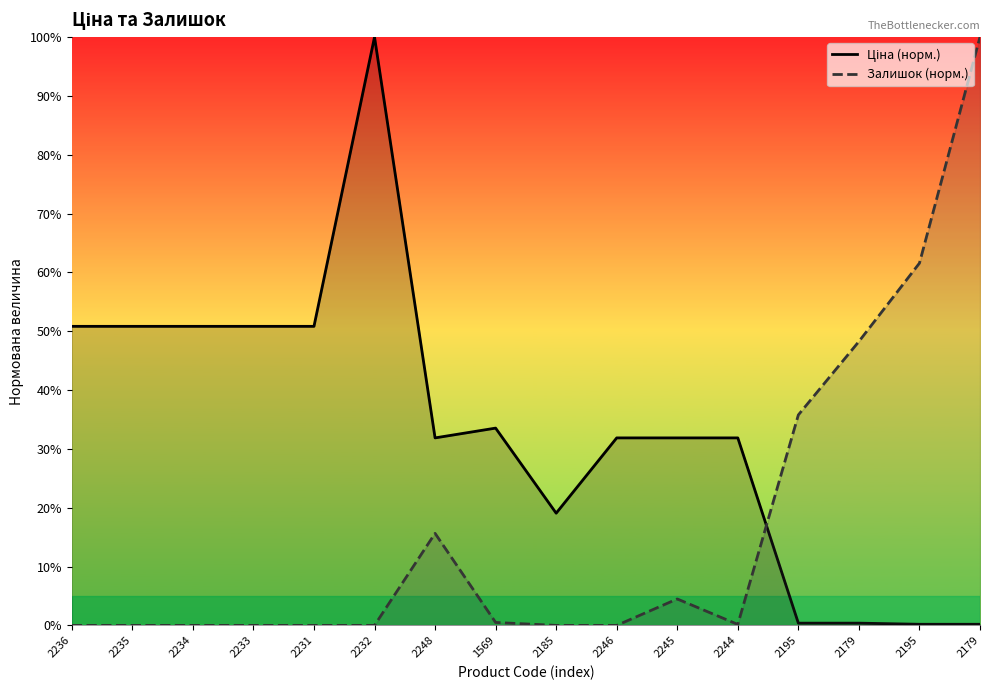

At 2233, list the series in order from largest to smallest.

Ціна (норм.), Залишок (норм.)